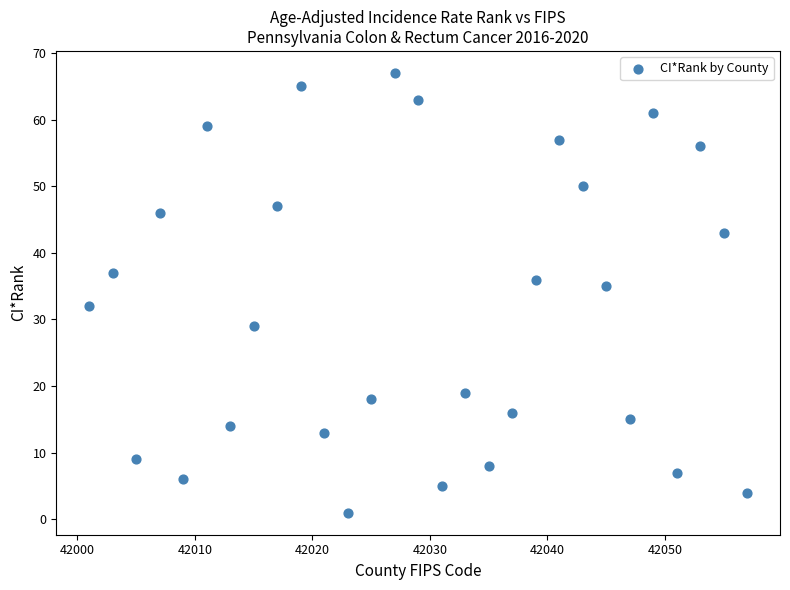

What is the range of Y values (max minus min)?

66